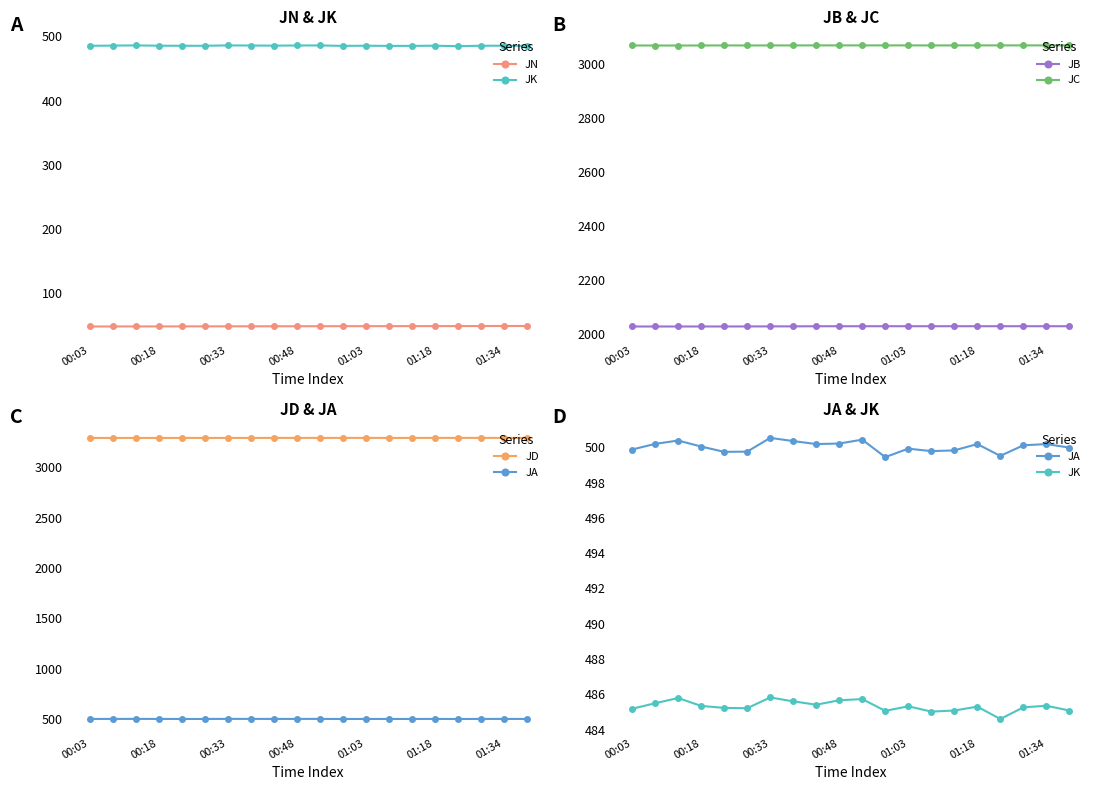

Is it true that JN equals 48.7 at 7?

True